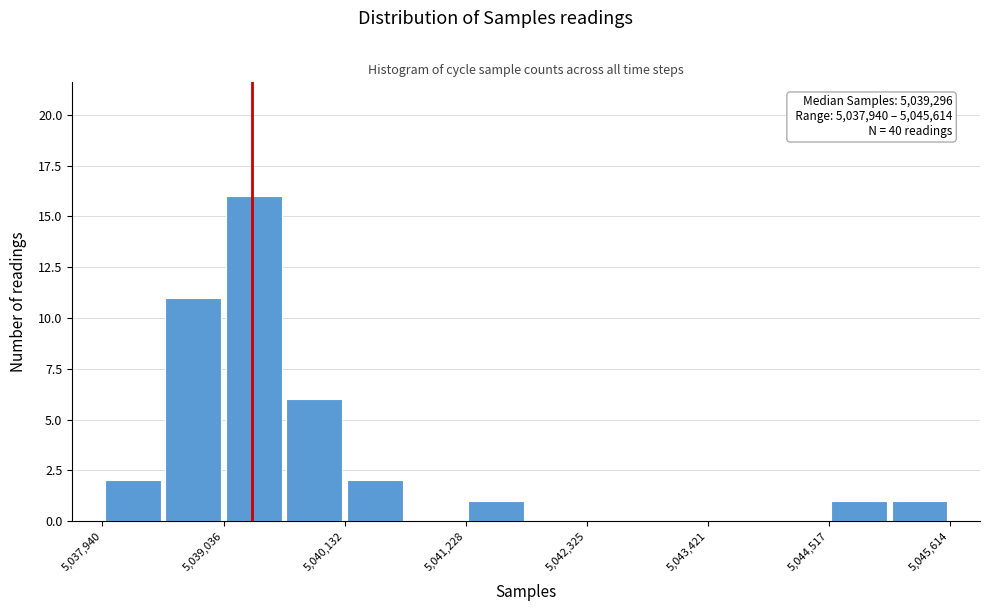

Read against the x-axis, roughly where is the centre of the tallest bar?

5039400